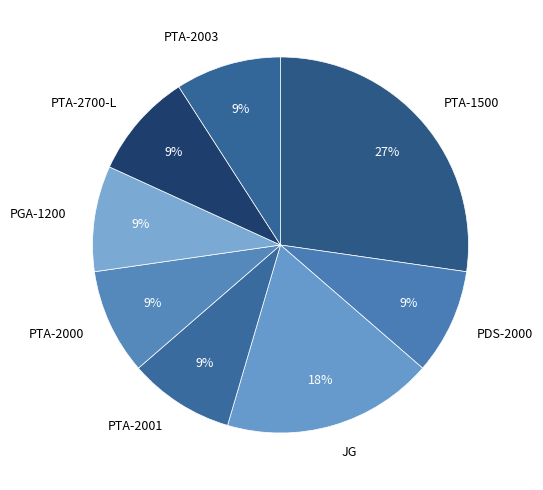

The PTA-1500 slice represents 41% of the pie. True or false?

False